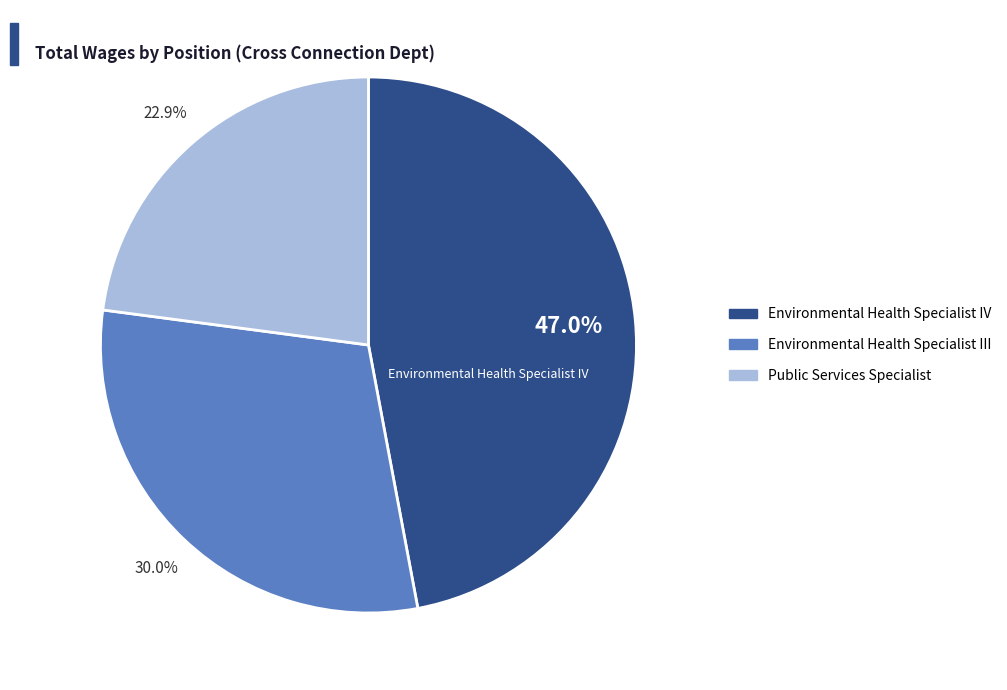

Is it true that Public Services Specialist is 23% of the pie?

True